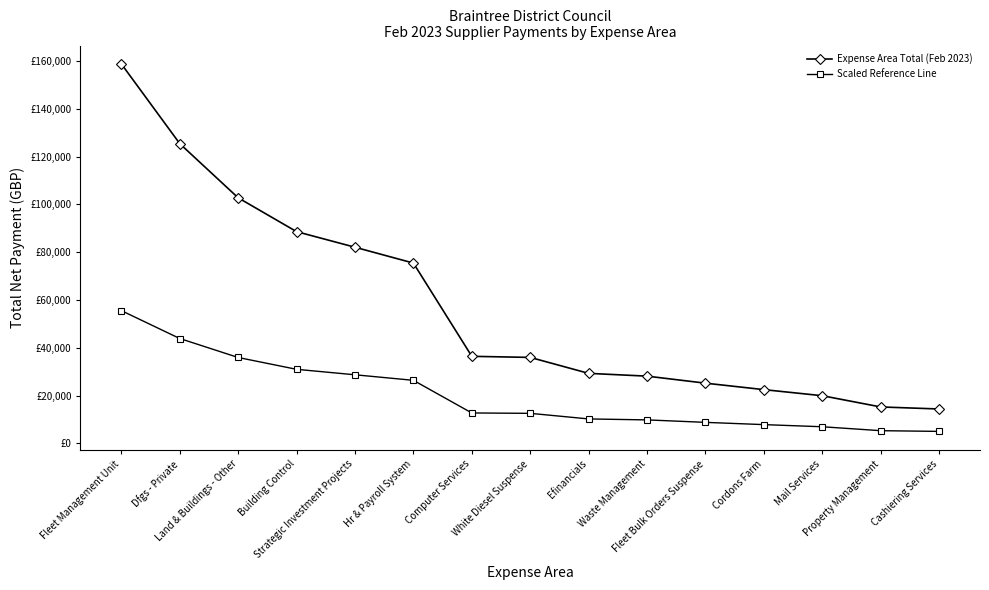

Which has a higher value, Hr & Payroll System or Strategic Investment Projects?

Strategic Investment Projects